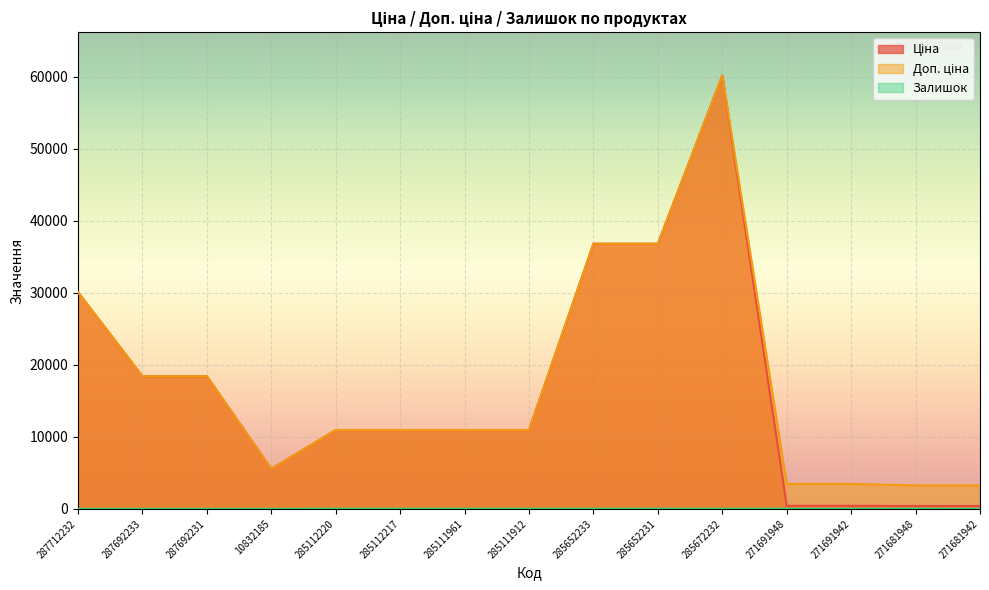

What is the label of the 2nd point from the right?

271681948